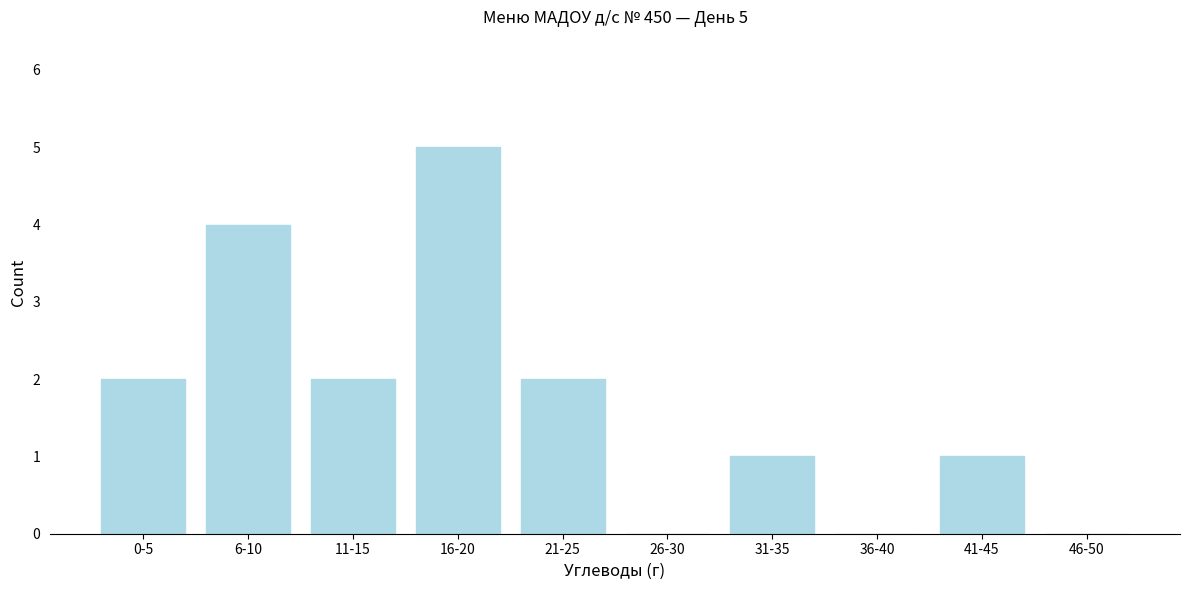

Reading right to left, what are all the values shown in this chart?

46-50=0	41-45=1	36-40=0	31-35=1	26-30=0	21-25=2	16-20=5	11-15=2	6-10=4	0-5=2